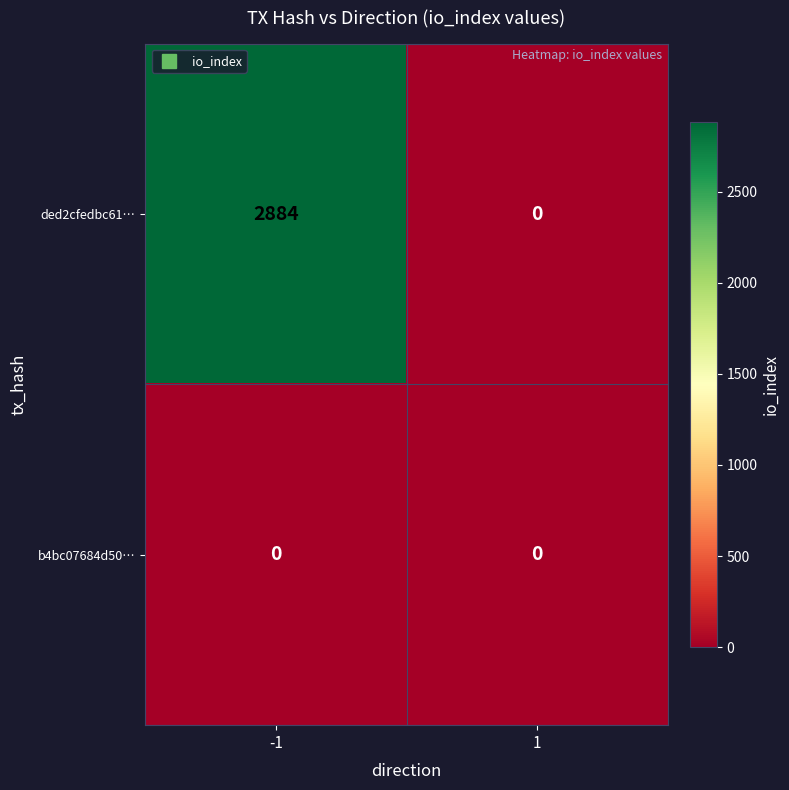

List the series in order of their overall mean, lowest first.

b4bc07684d50…, ded2cfedbc61…